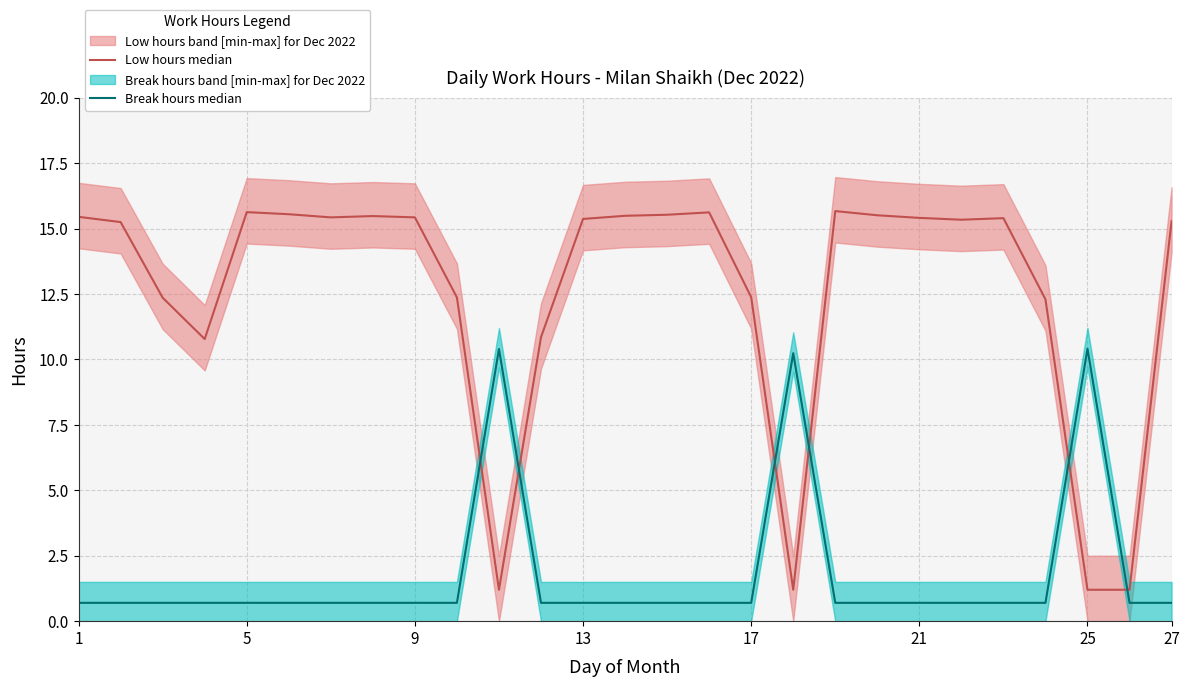

Is this an area chart (filled region under the line)?

No